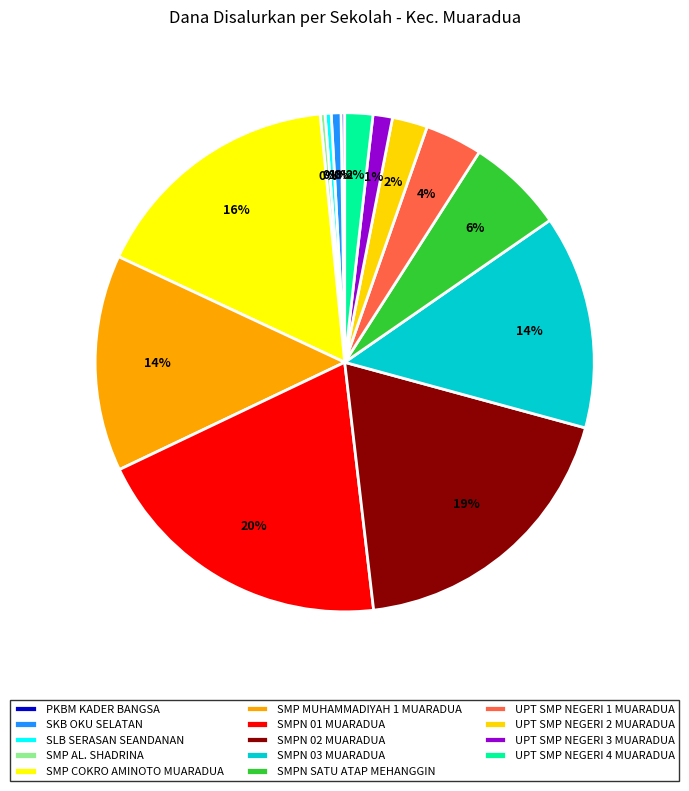

True or false: UPT SMP NEGERI 1 MUARADUA accounts for 4% of the total.

True